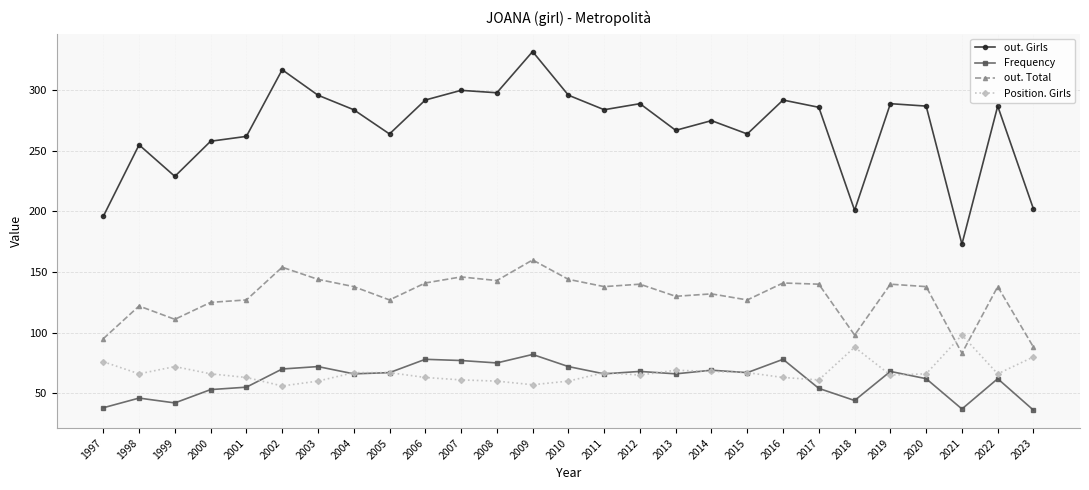

How many lines are shown in the chart?

4